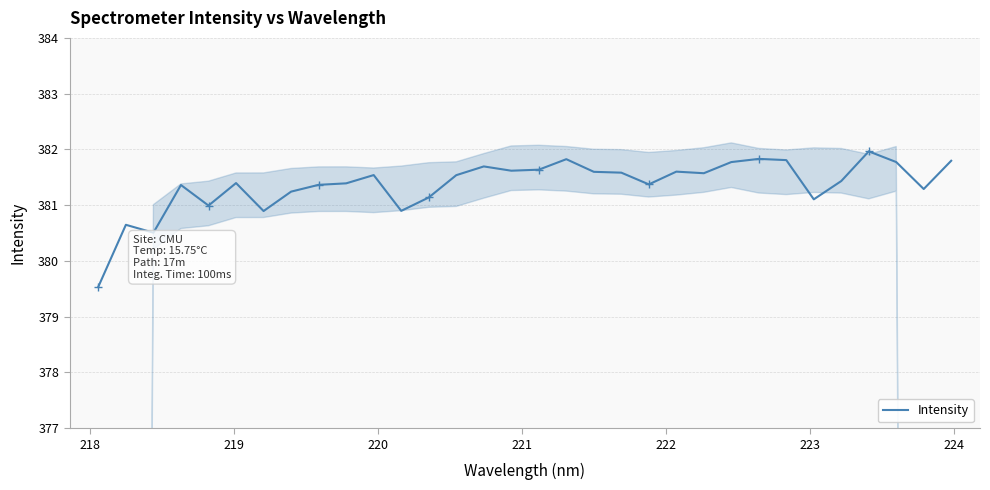

What is the lowest value of the Intensity series?

379.5